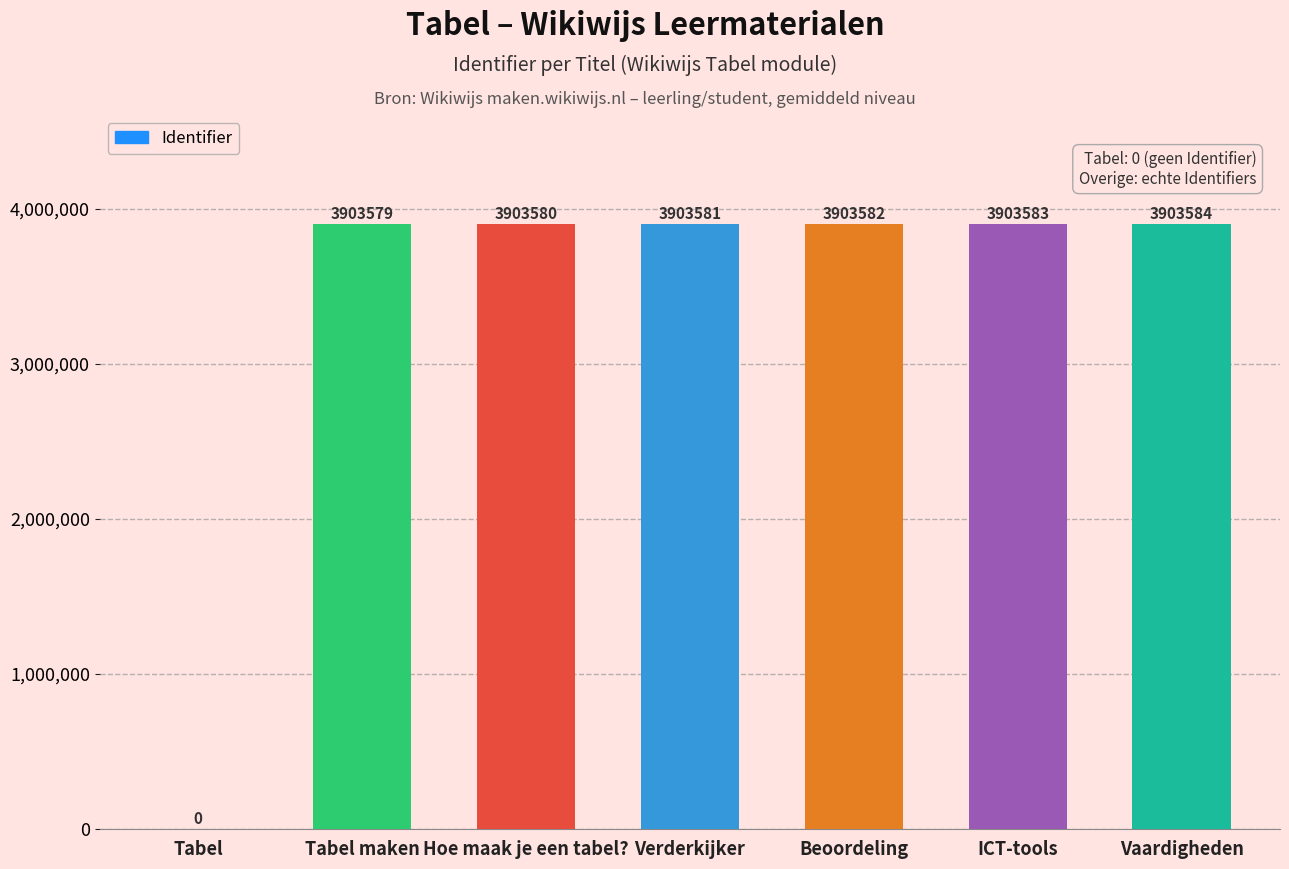

What is the change in value from Hoe maak je een tabel? to ICT-tools?

+3